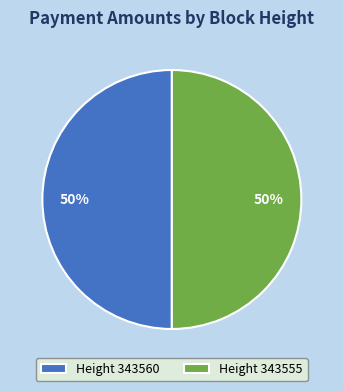

Is it true that Height 343560 is 50% of the pie?

True